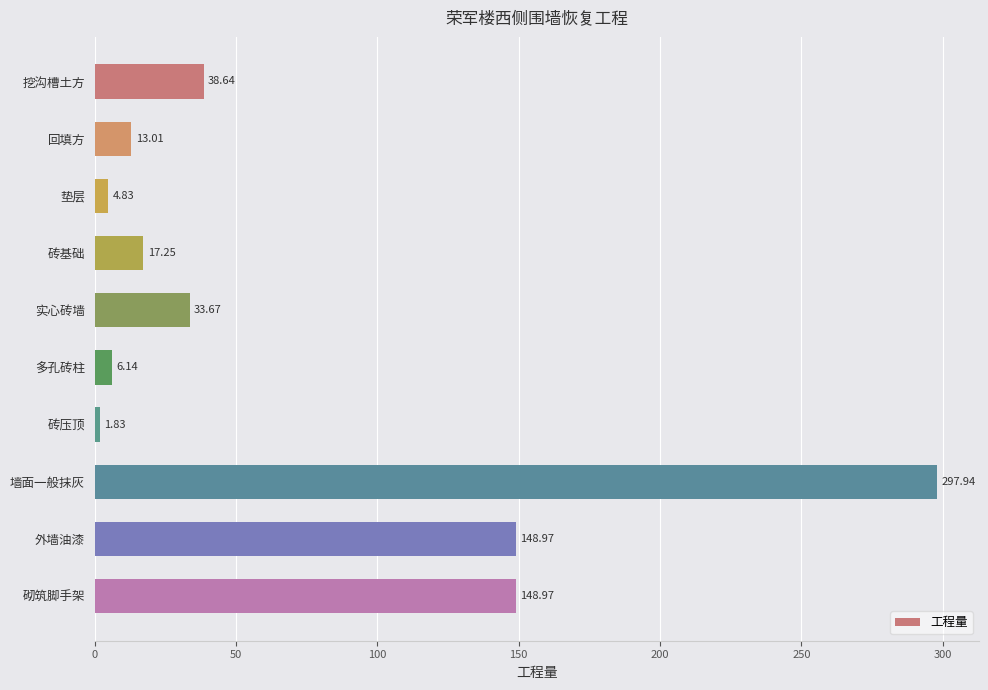

What is the change in value from 砖压顶 to 墙面一般抹灰?

+296.1